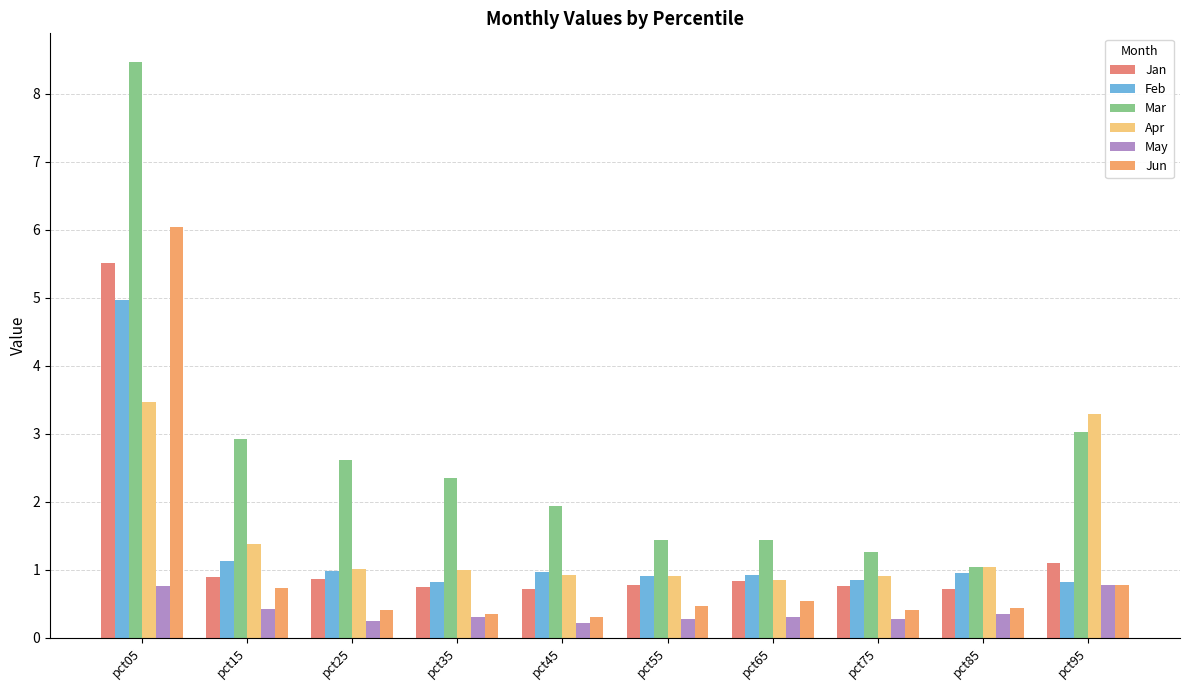

Are the bars horizontal?

No